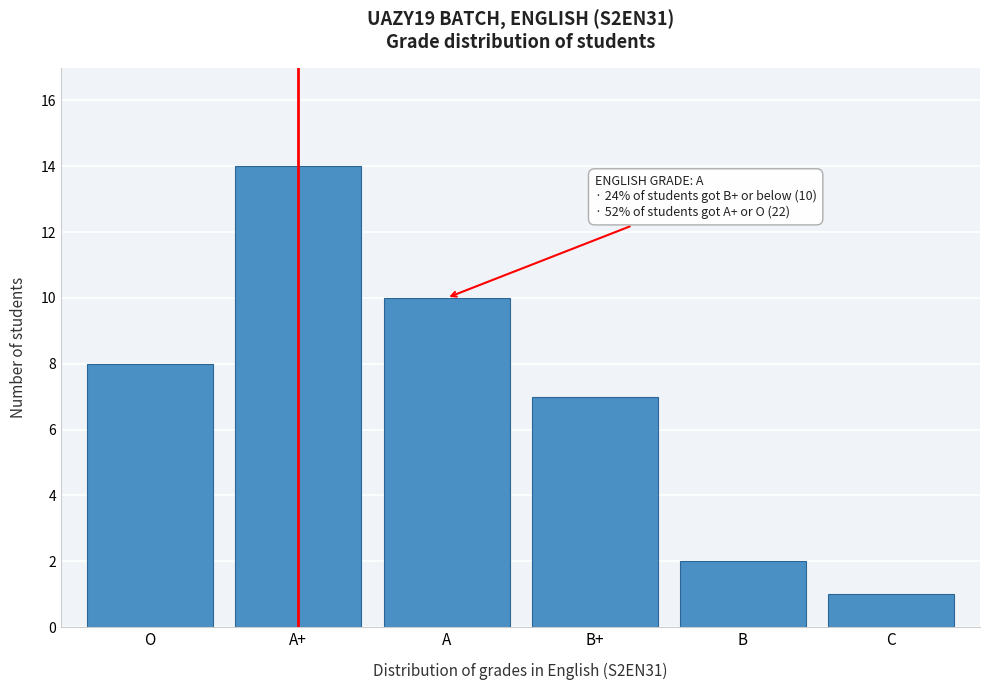

Reading left to right, list all the values displayed in this chart.

8	14	10	7	2	1